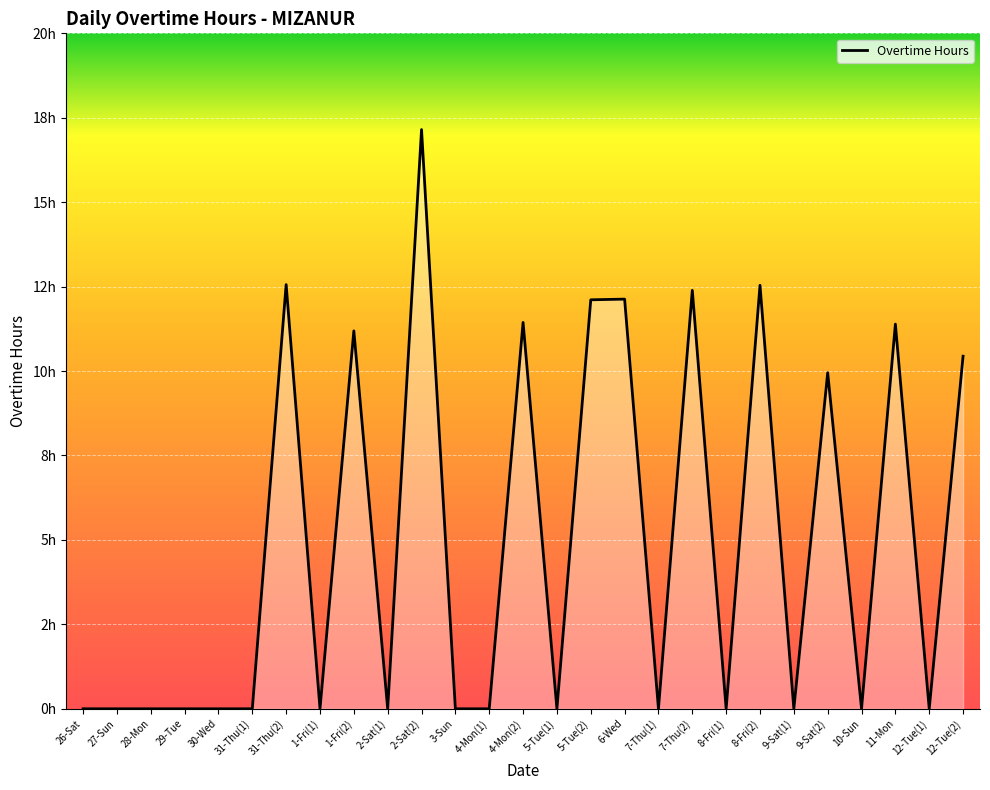

Is this an area chart (filled region under the line)?

Yes